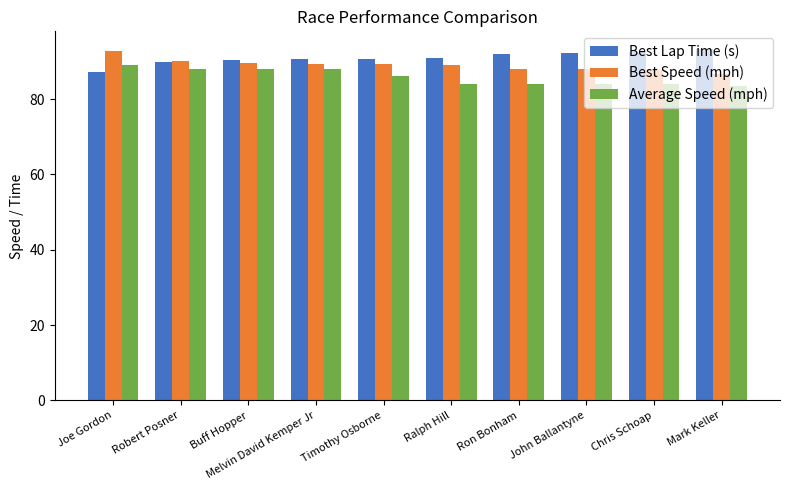

True or false: Average Speed (mph) has a value of 84.0 at Ron Bonham.

True